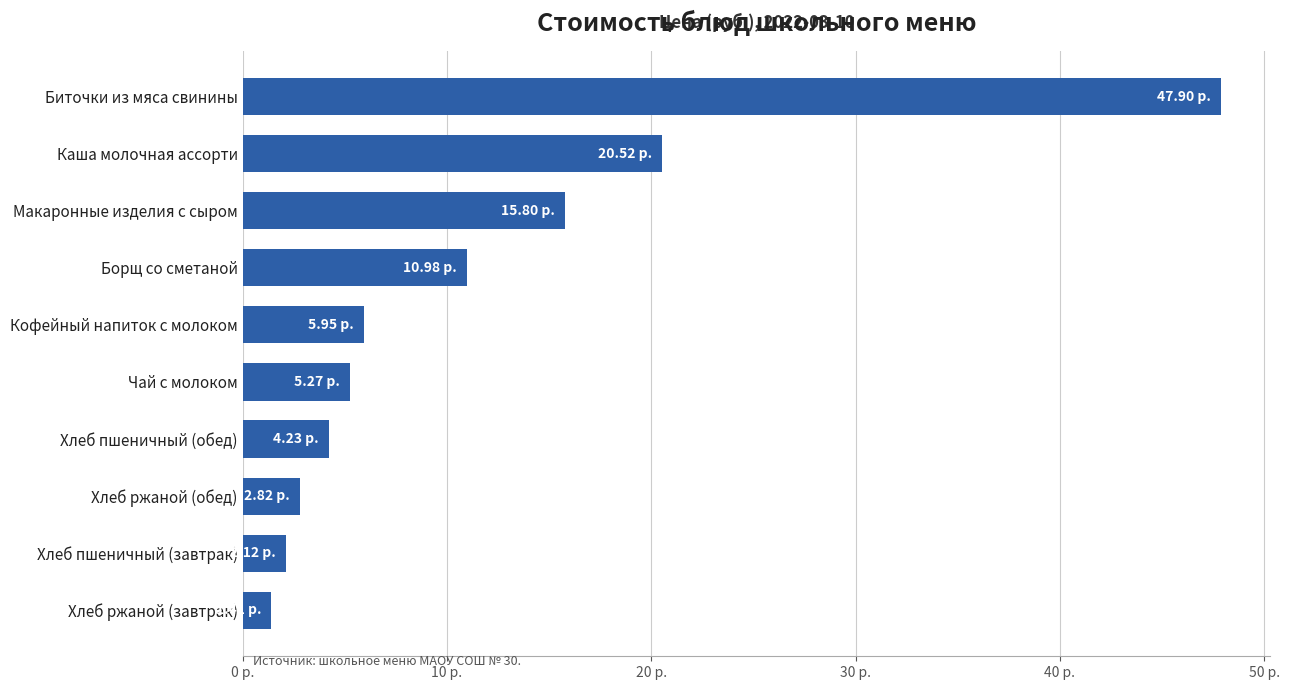

Are the bars grouped side by side (vs. stacked)?

No